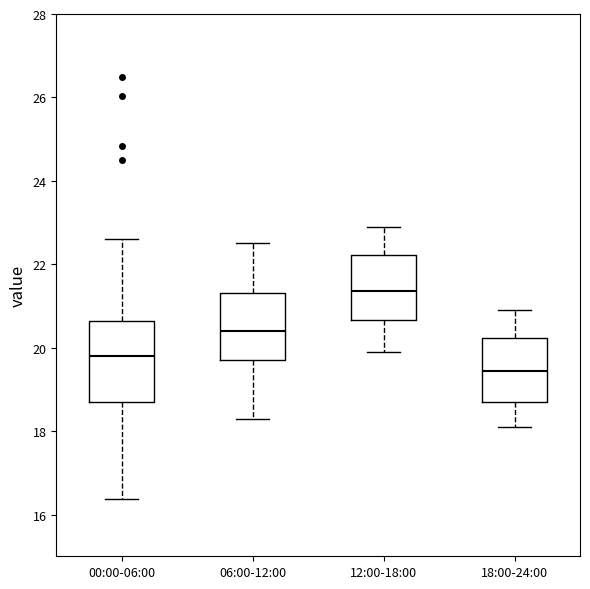

Where does the lower whisker of the box for 12:00-18:00 end on the y-axis? The values are not printed on the chart, so give them approximately, as read against the axis.

20.0